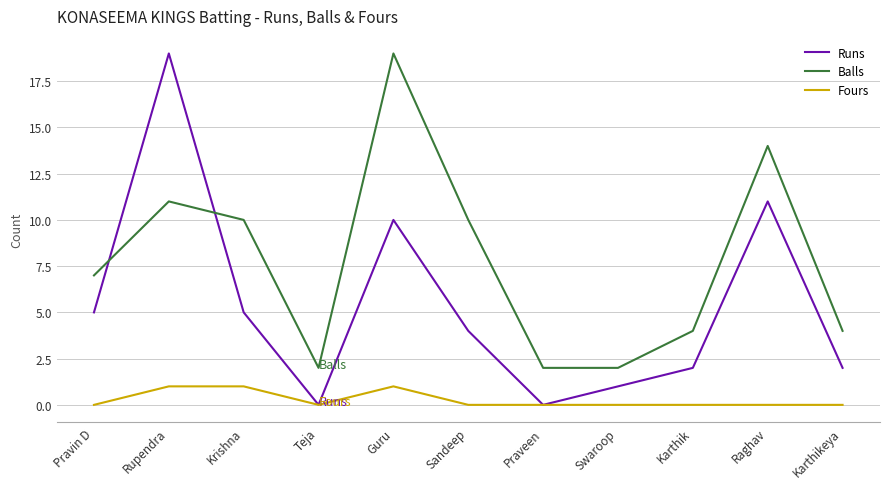

What position from the left is Sandeep?

6